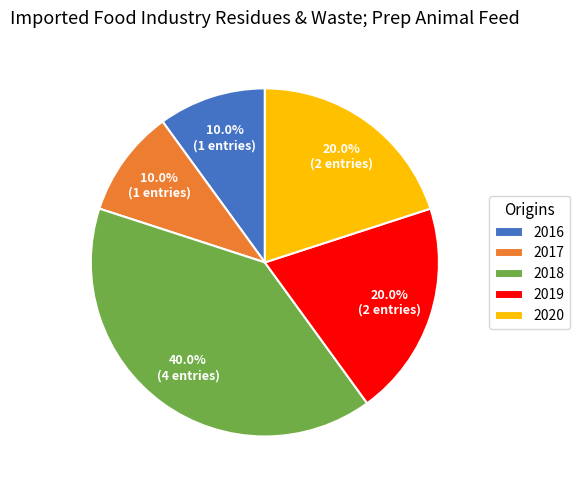

Does 2017 represent more than half of the total?

No